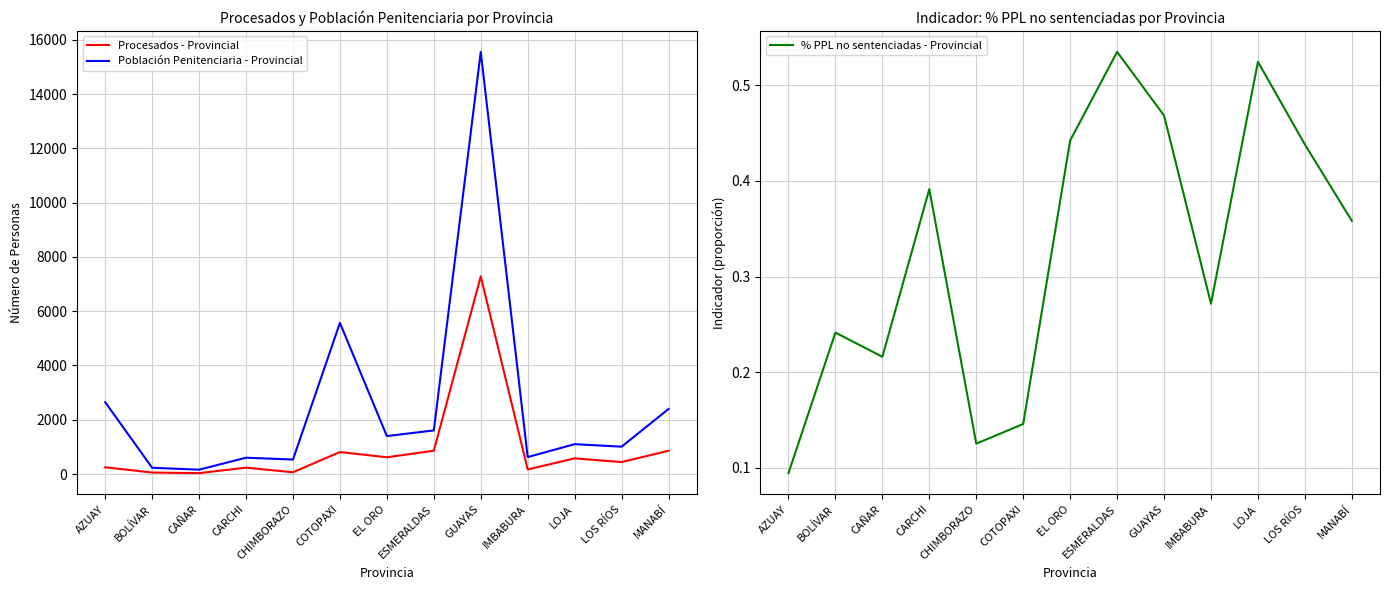

What is the difference between the maximum and minimum values in the Población Penitenciaria - Provincial series?

15390